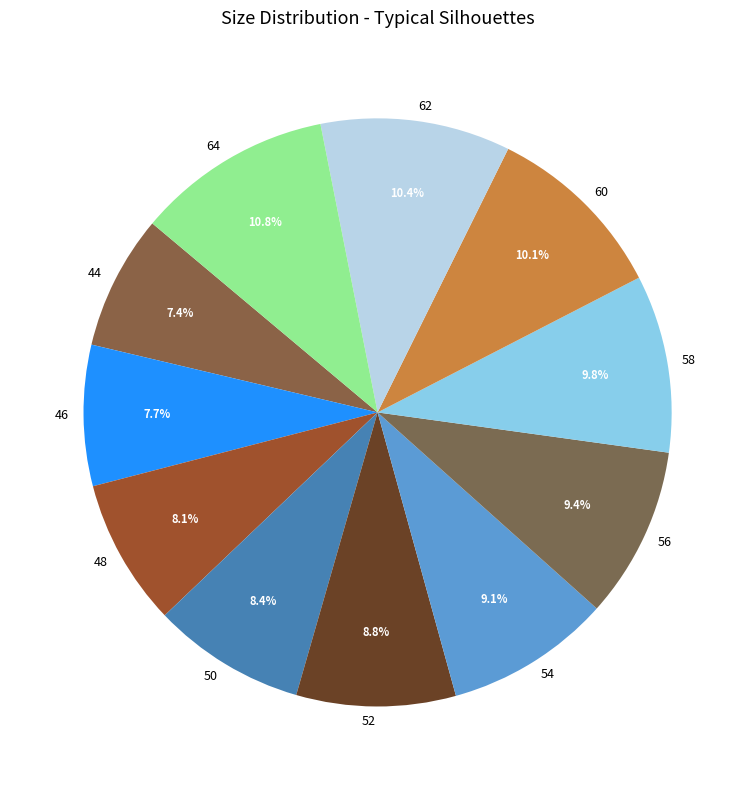

What is the ratio of the value at 62 to the value at 44?

1.4